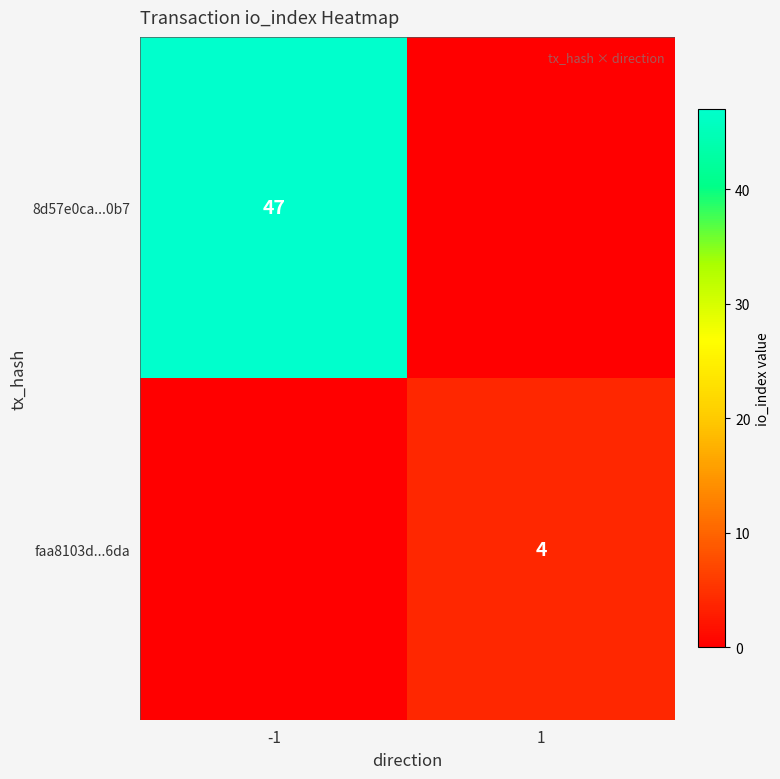

The 8d57e0ca...0b7 series shows 11 at -1. True or false?

False